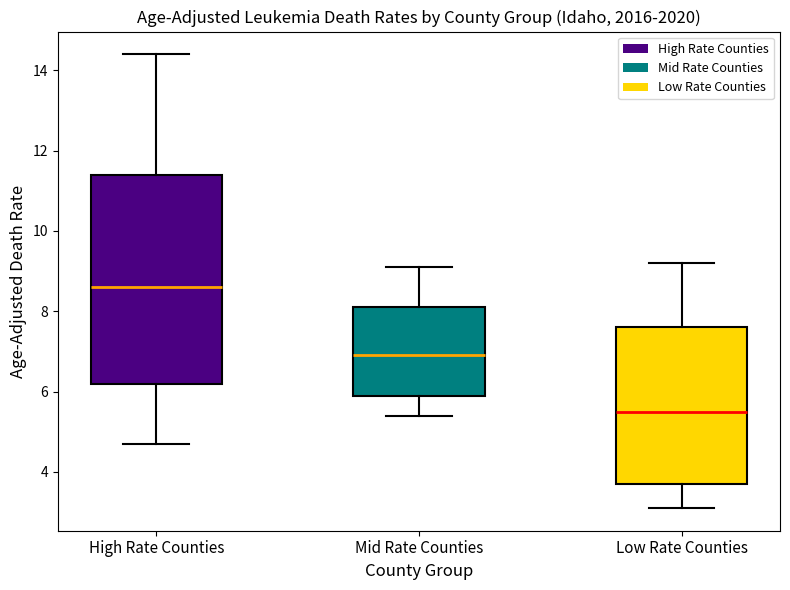

Where does the upper whisker of the box for Mid Rate Counties end on the y-axis? The values are not printed on the chart, so give them approximately, as read against the axis.

9.2